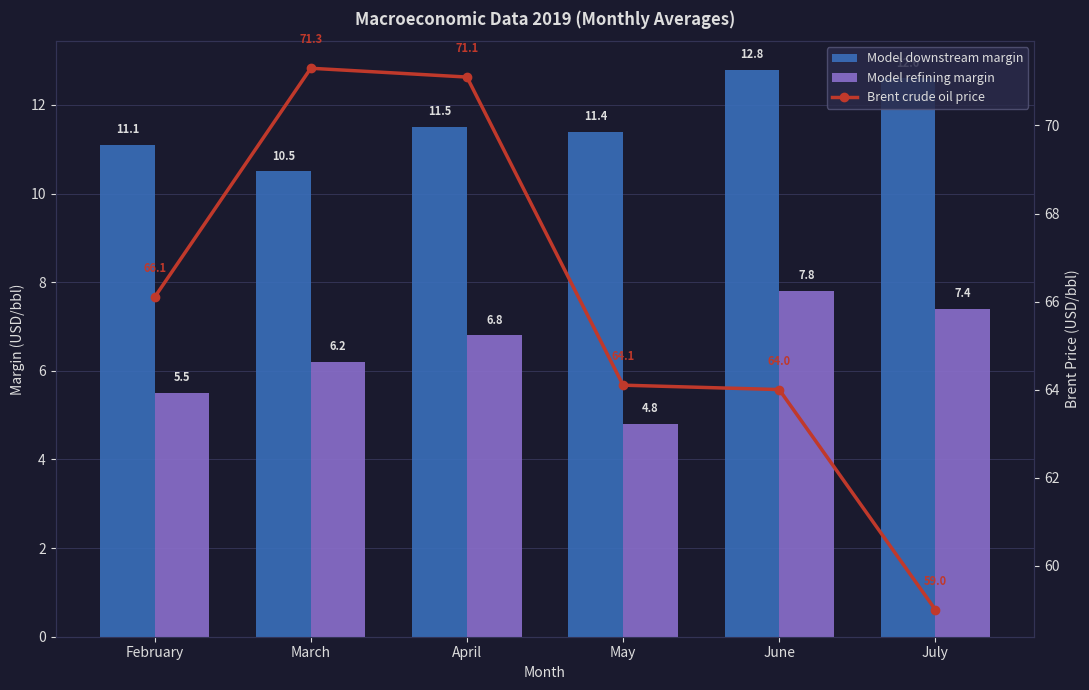

Does the chart contain any negative values?

No